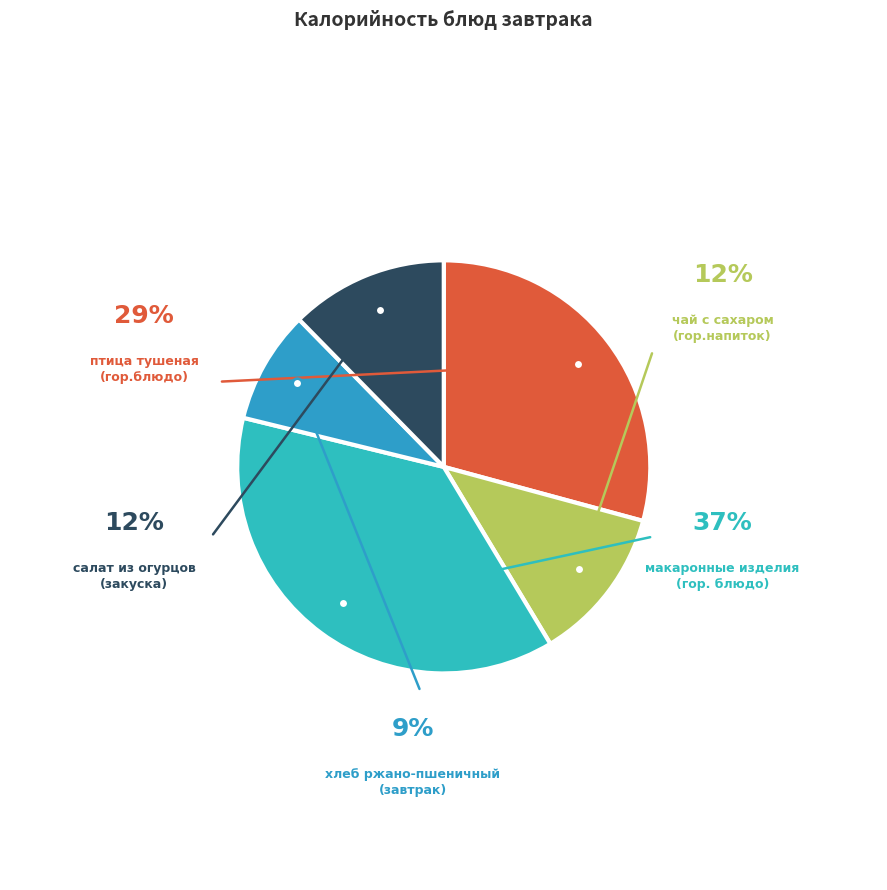

What percentage is the салат из огурцов
(закуска) slice, to the nearest percent?

12%